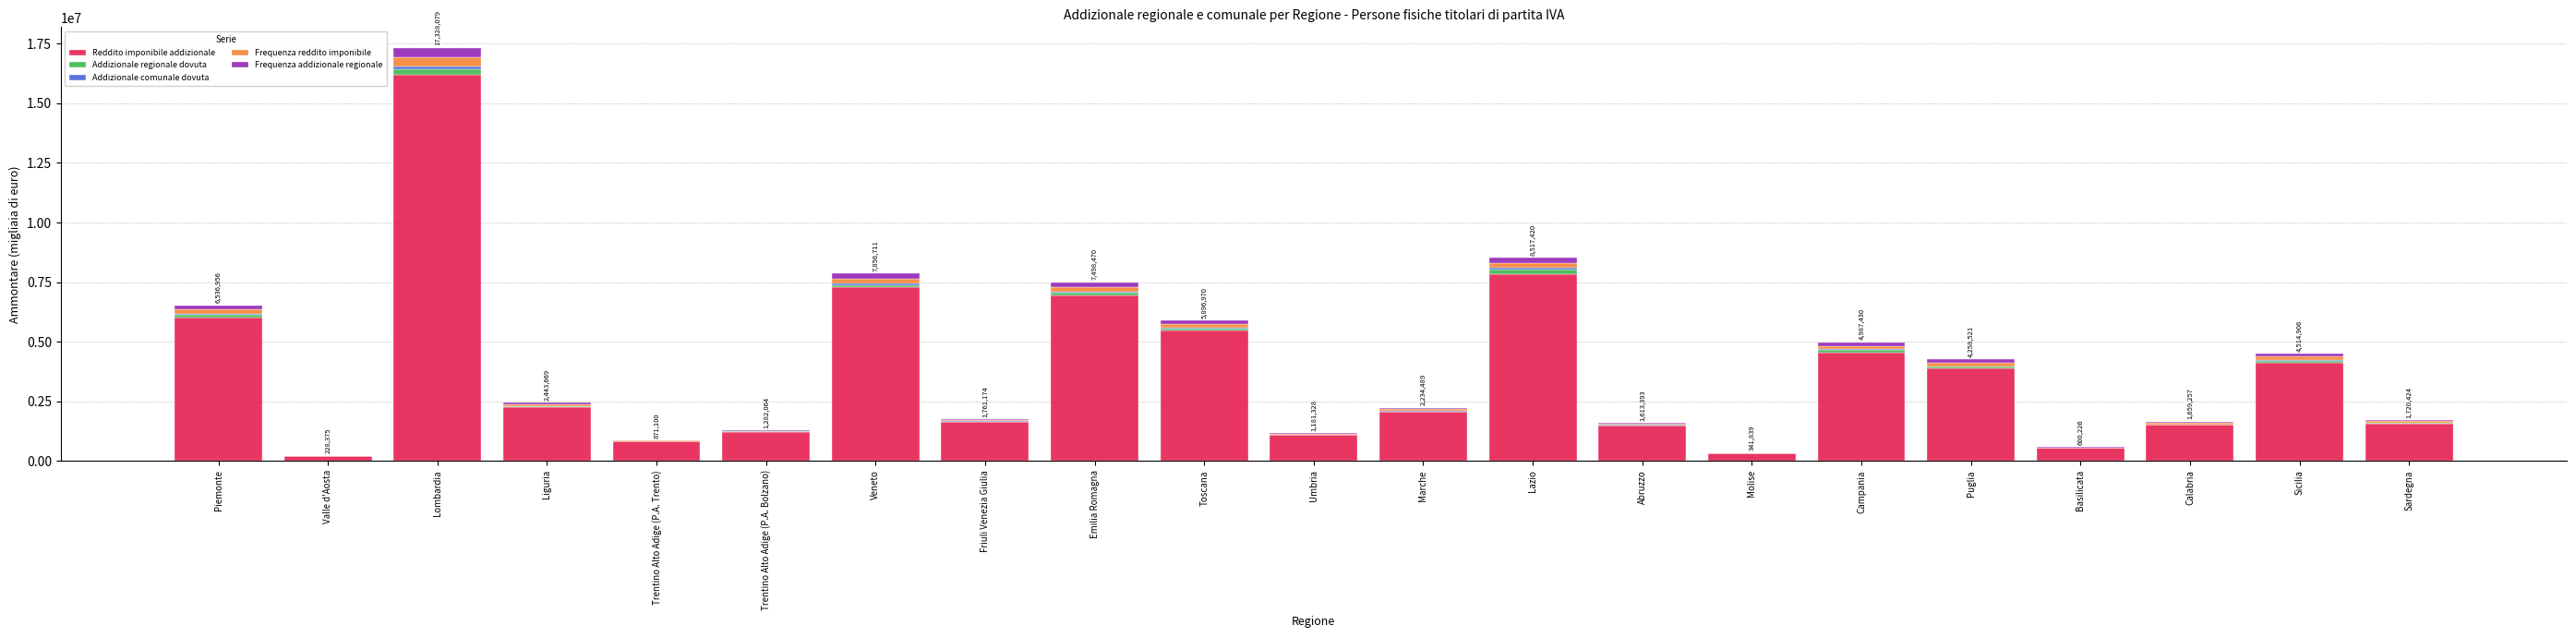

How many series are shown in this chart?

5